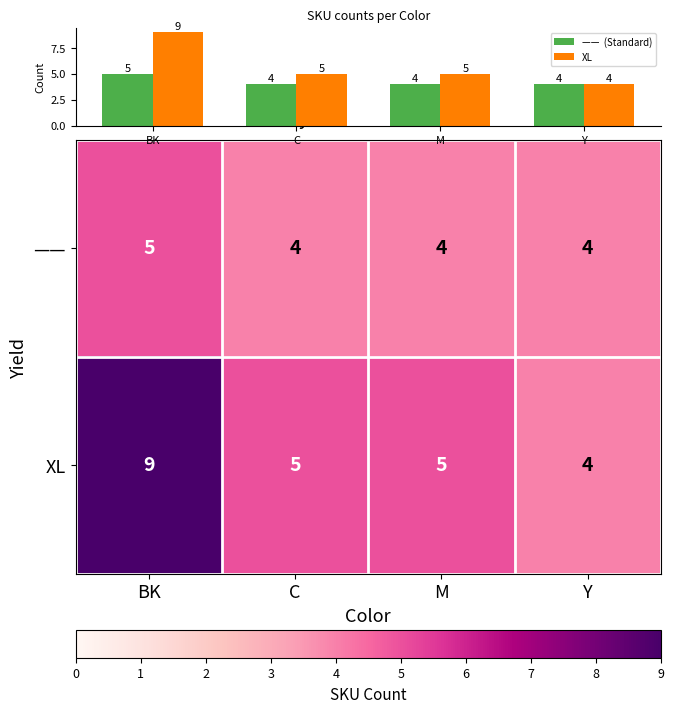

Rank the categories by XL value from highest to lowest.

BK, C, M, Y